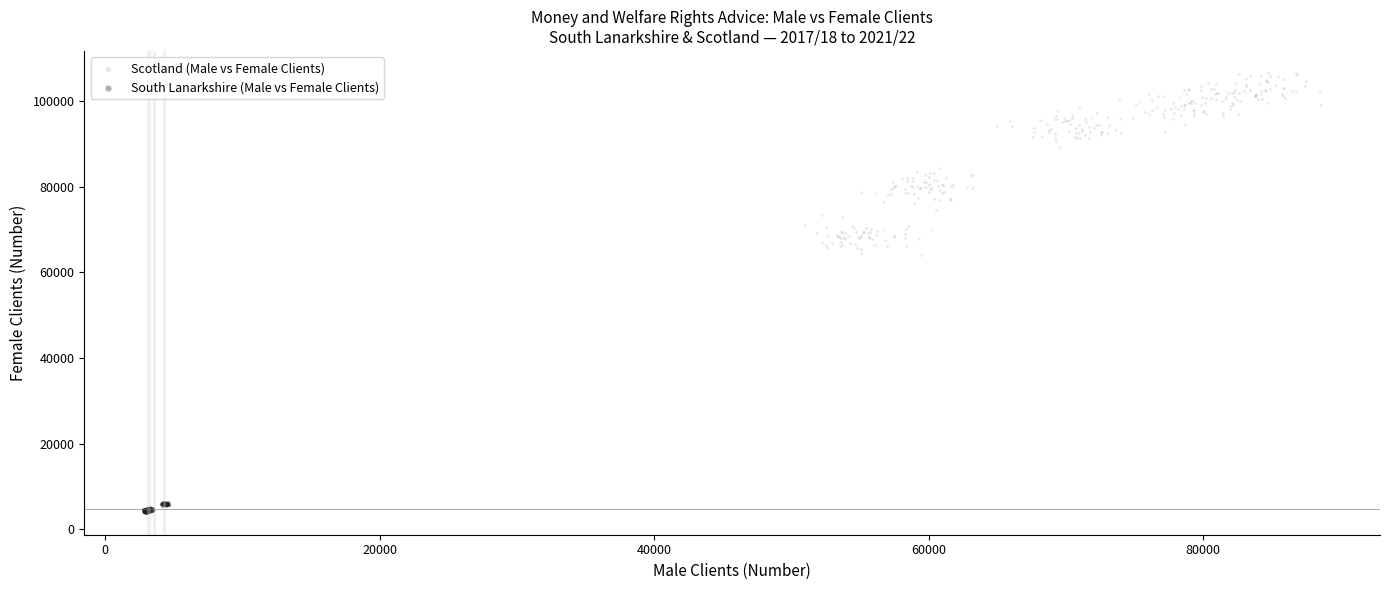

Which series has the largest Y range (max minus min)?

Scotland (Male vs Female Clients)